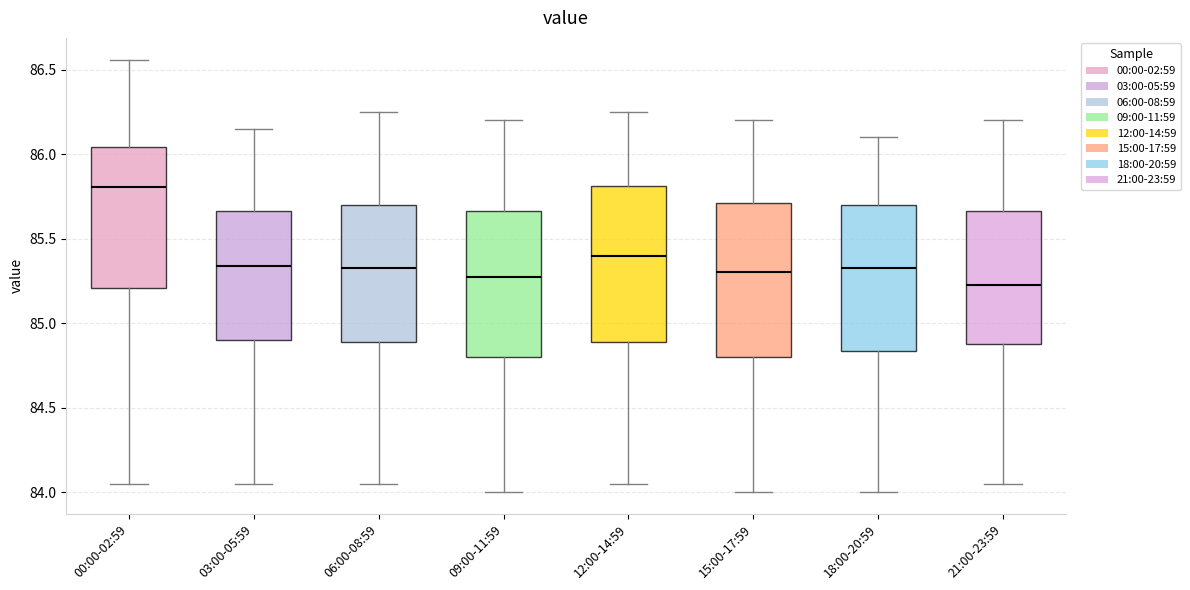

Reading left to right, transcribe this box plot: for each box, give where its median line is, the range the box spans, and where its two whiskers end, as read against the y-axis. The values are not printed on the chart, so give them approximately, as read against the axis.

00:00-02:59: median 85.80, box 85.20 to 86.05, whiskers 84.05 to 86.55
03:00-05:59: median 85.35, box 84.90 to 85.65, whiskers 84.05 to 86.15
06:00-08:59: median 85.35, box 84.90 to 85.70, whiskers 84.05 to 86.25
09:00-11:59: median 85.30, box 84.80 to 85.65, whiskers 84.00 to 86.20
12:00-14:59: median 85.40, box 84.90 to 85.80, whiskers 84.05 to 86.25
15:00-17:59: median 85.30, box 84.80 to 85.70, whiskers 84.00 to 86.20
18:00-20:59: median 85.35, box 84.85 to 85.70, whiskers 84.00 to 86.10
21:00-23:59: median 85.25, box 84.90 to 85.65, whiskers 84.05 to 86.20